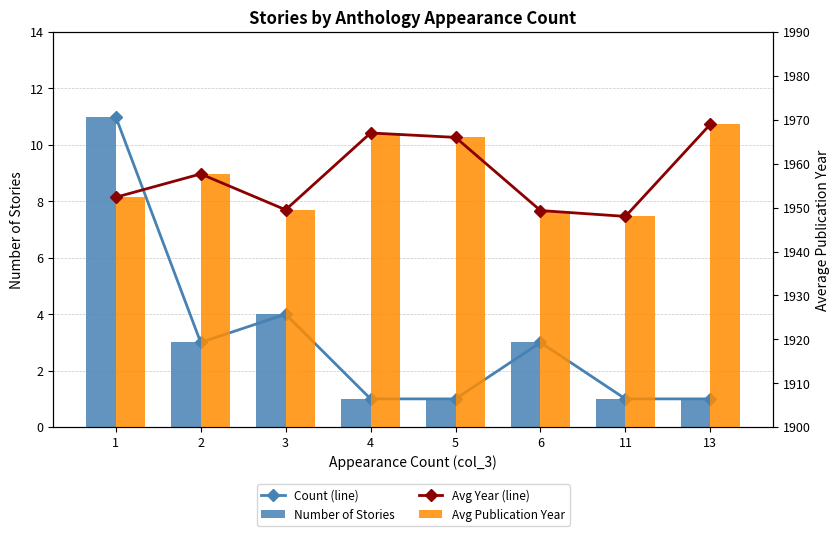

True or false: Avg Year (line) has a value of 1952.4 at 1.

True